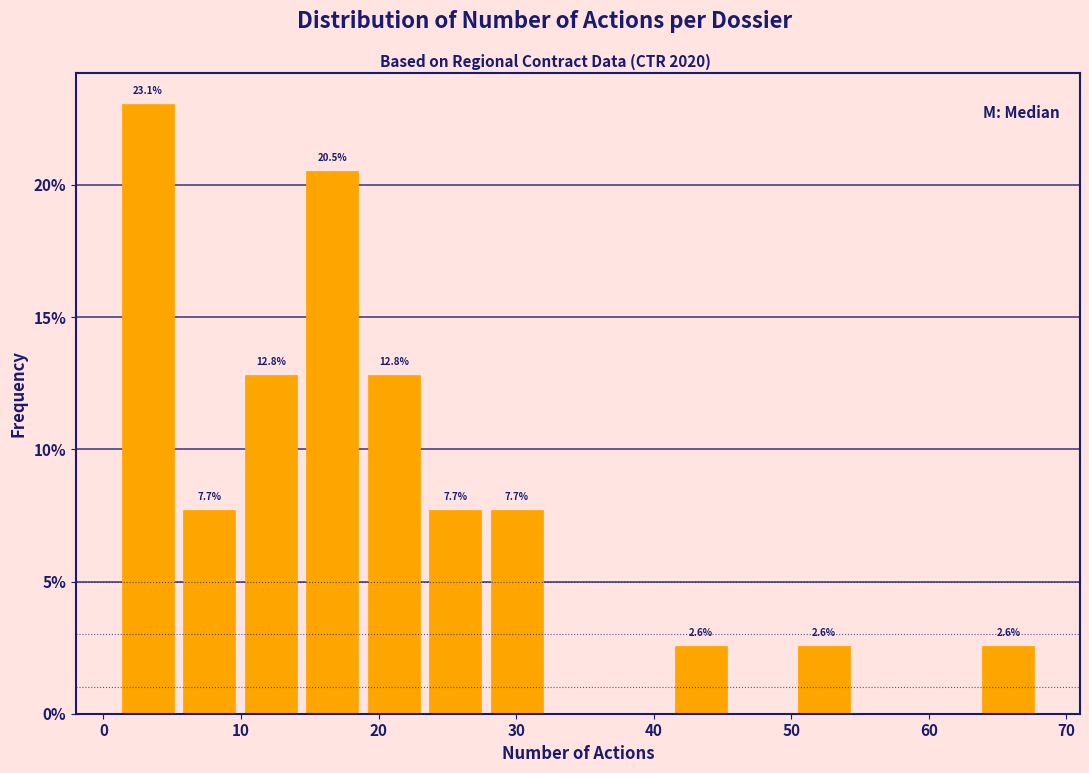

Over which range of the x-axis is the bar tallest?

1 to 5